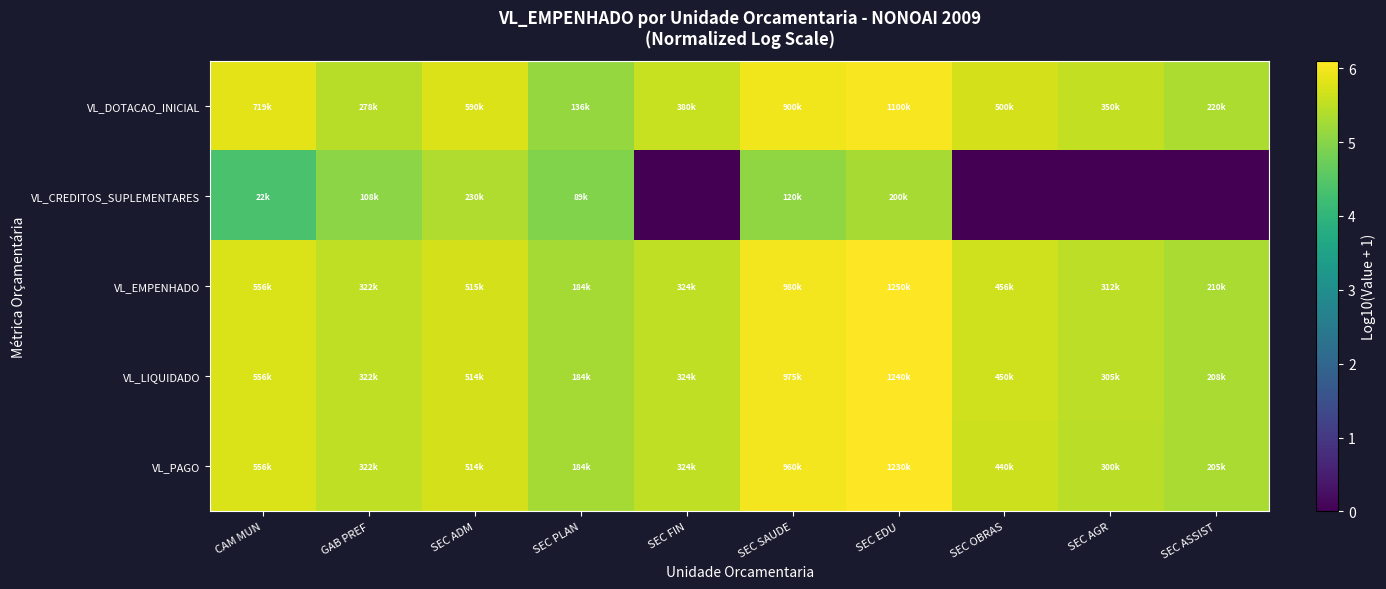

At how many categories does at least one series exceed 3?

10